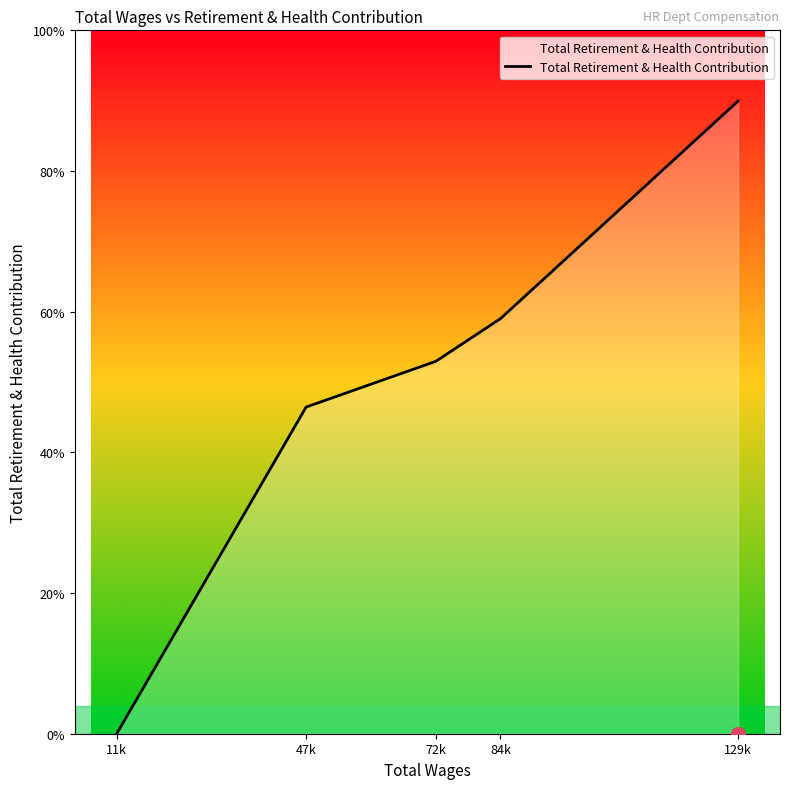

Is this an area chart (filled region under the line)?

Yes